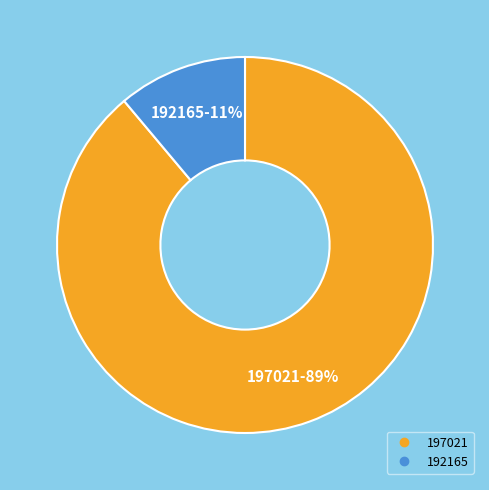

Is the sum of 192165 and 197021 greater than half?

Yes